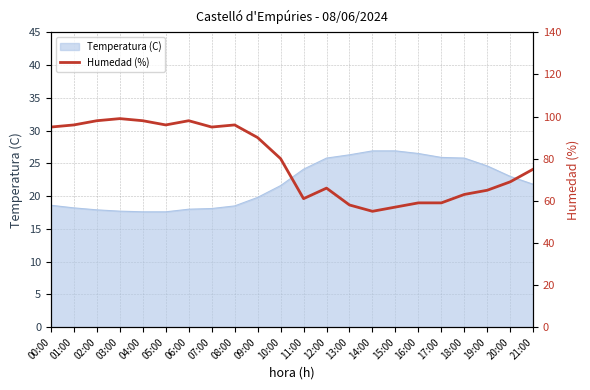

Does the chart display data point markers on the line(s)?

No